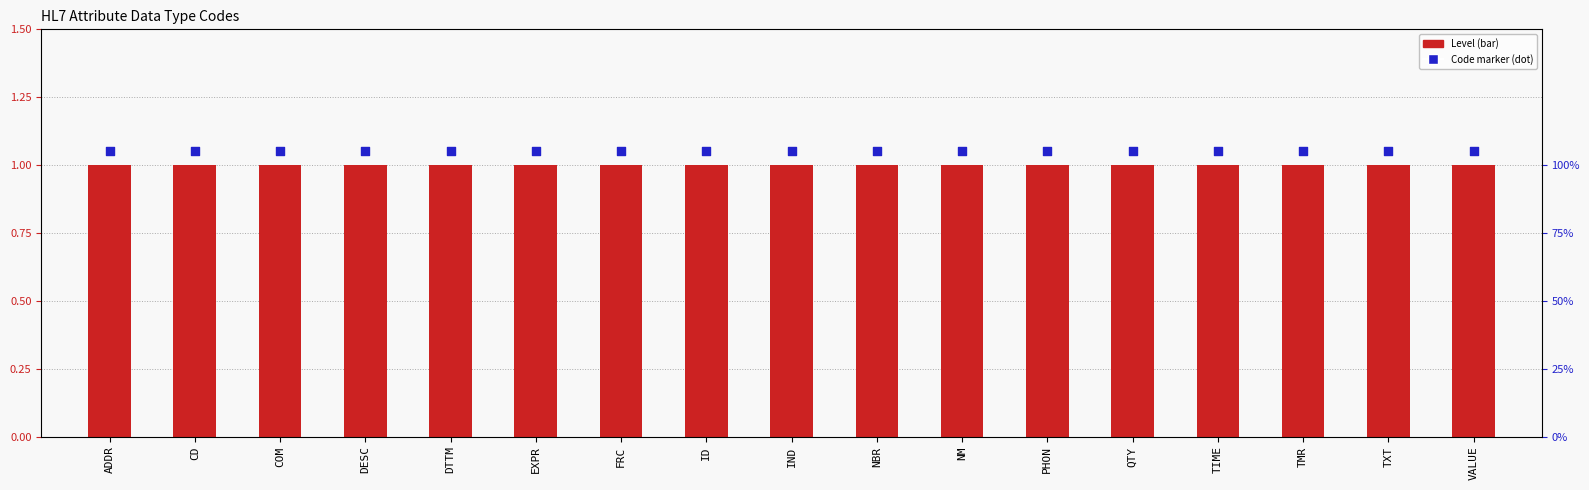

Which series contains the highest Y value?

Code marker